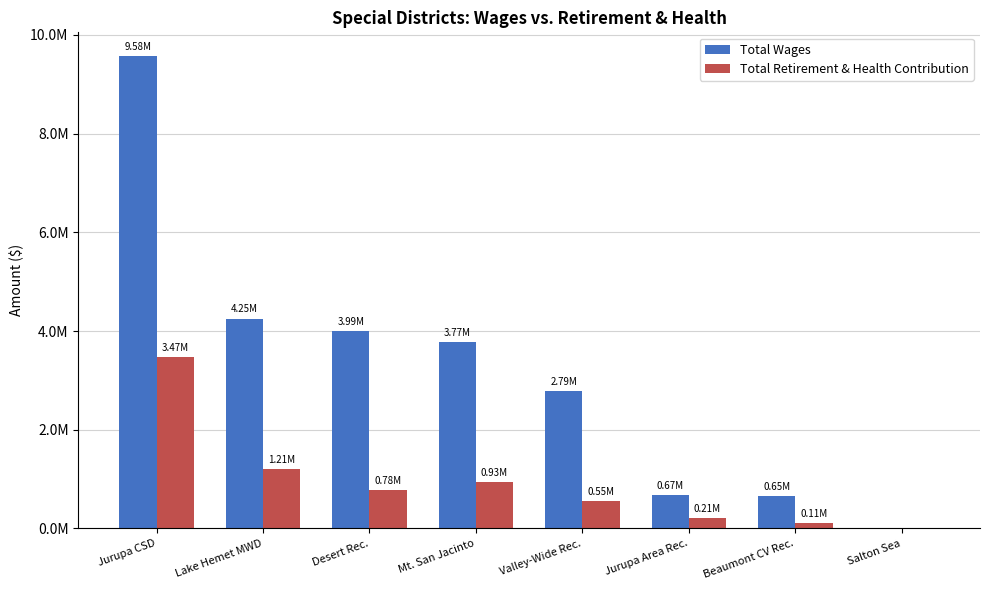

Are the bars horizontal?

No